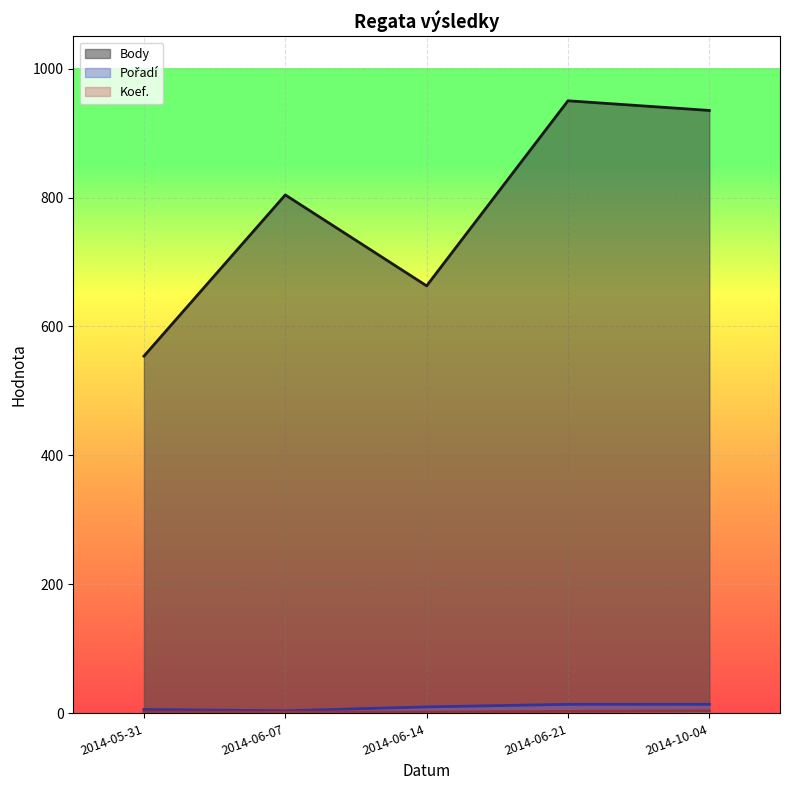

Which has a higher value, 2014-06-21 or 2014-06-14?

2014-06-21